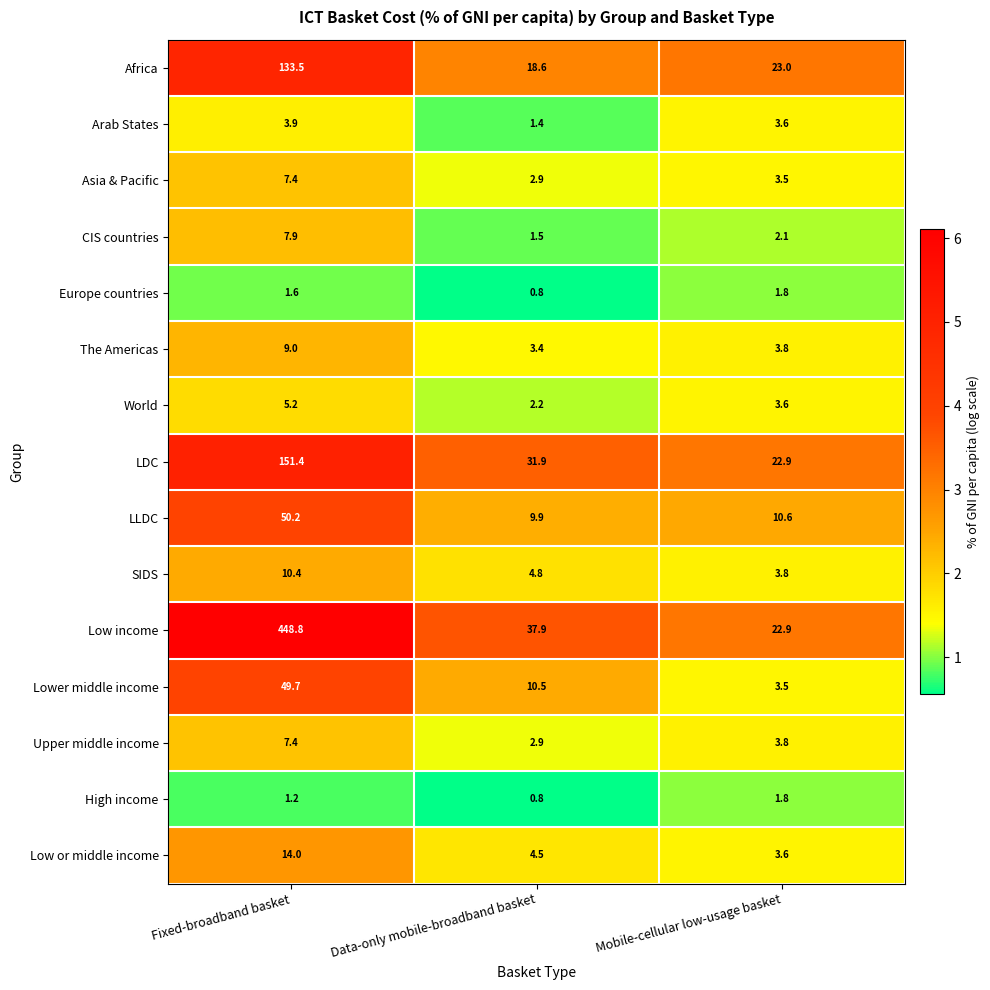

Is it true that Africa equals 209.8 at Fixed-broadband basket?

False